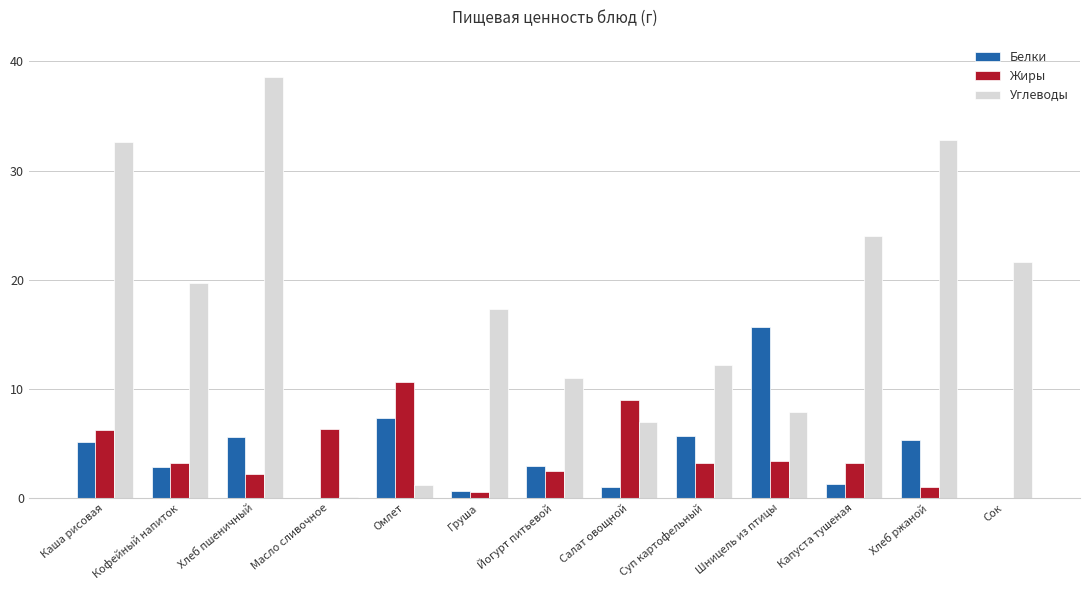

How many data points does each series have?

13